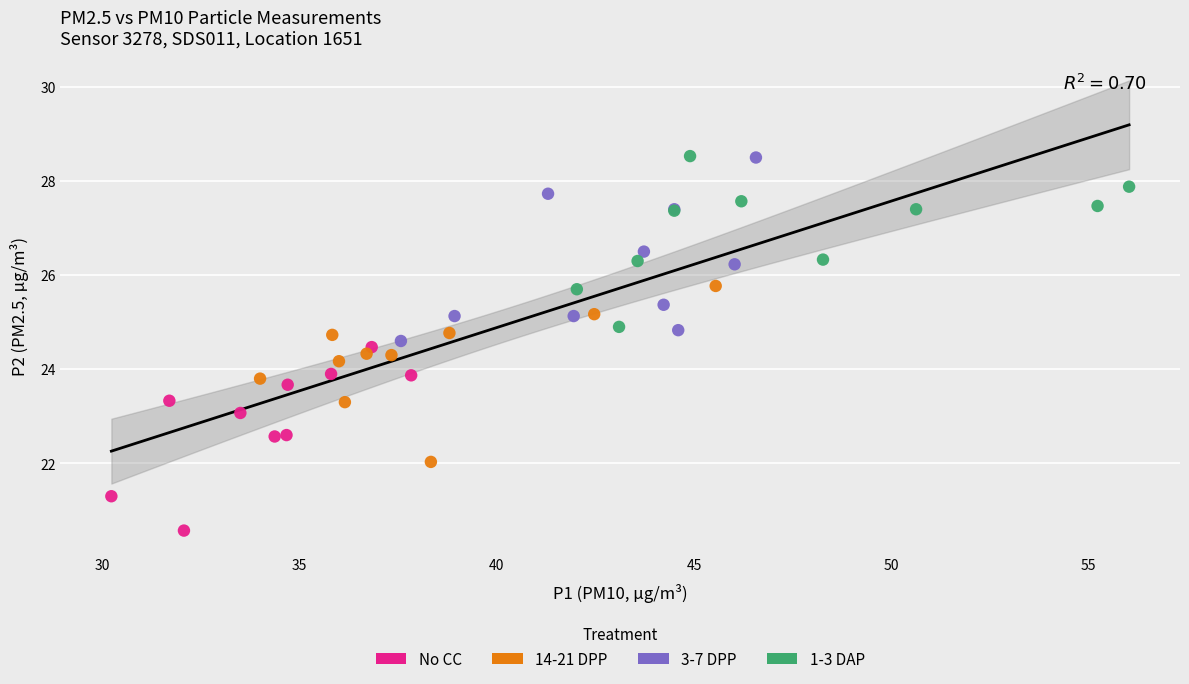

Which series contains the lowest Y value?

No CC